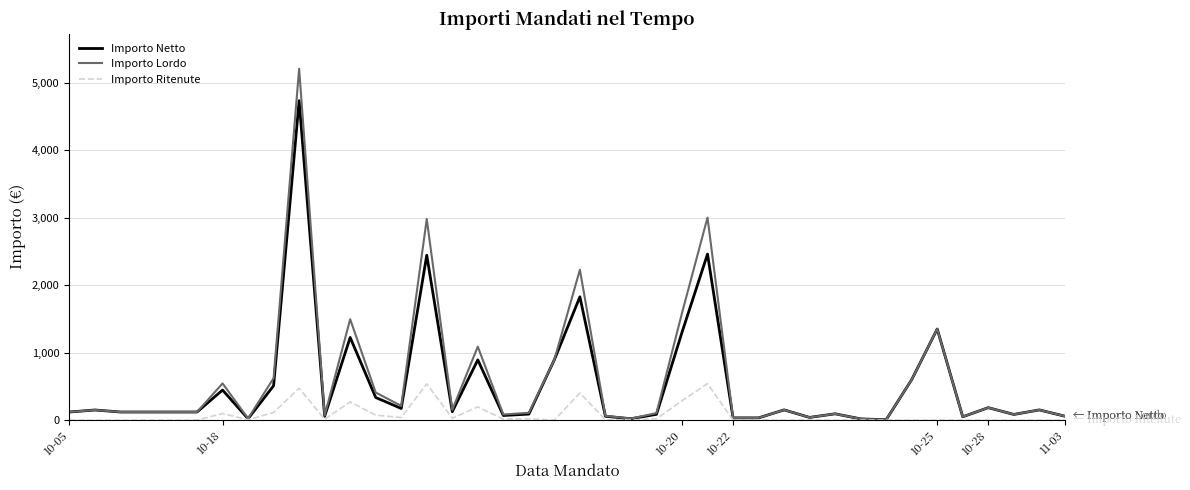

Rank the series by their maximum value, from lowest to highest.

Importo Ritenute, Importo Netto, Importo Lordo